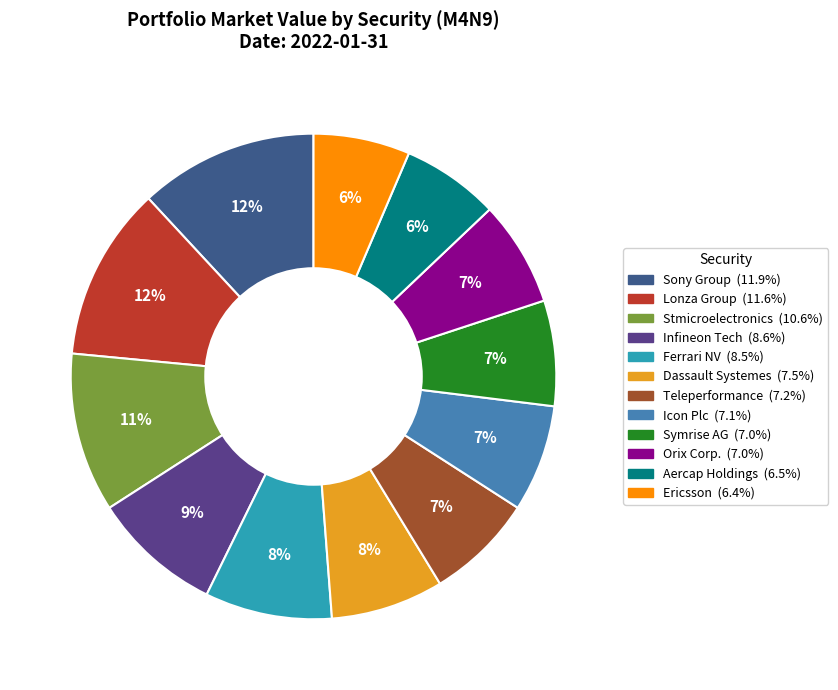

How many segments does this pie chart have?

12